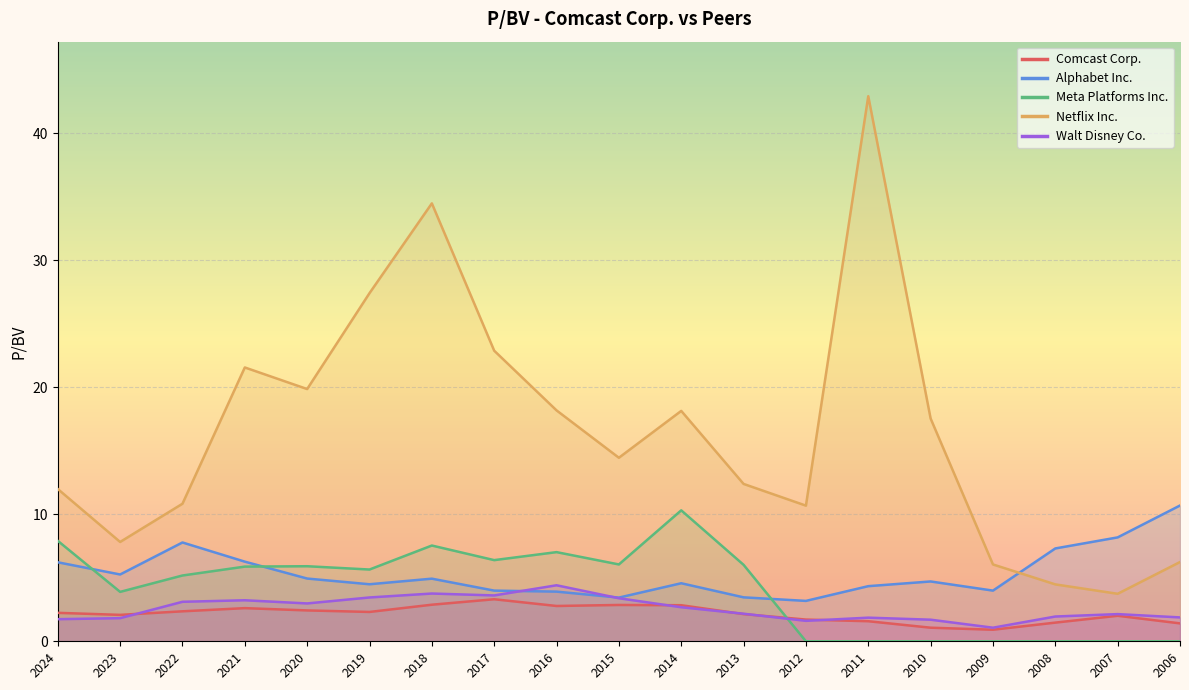

How many categories are shown in the chart?

19